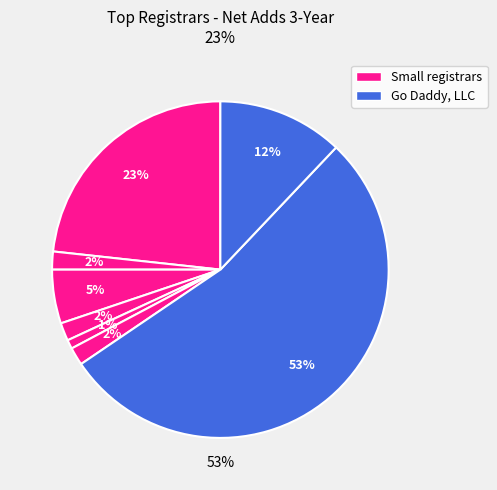

Does Network Solutions LLC represent more than half of the total?

No